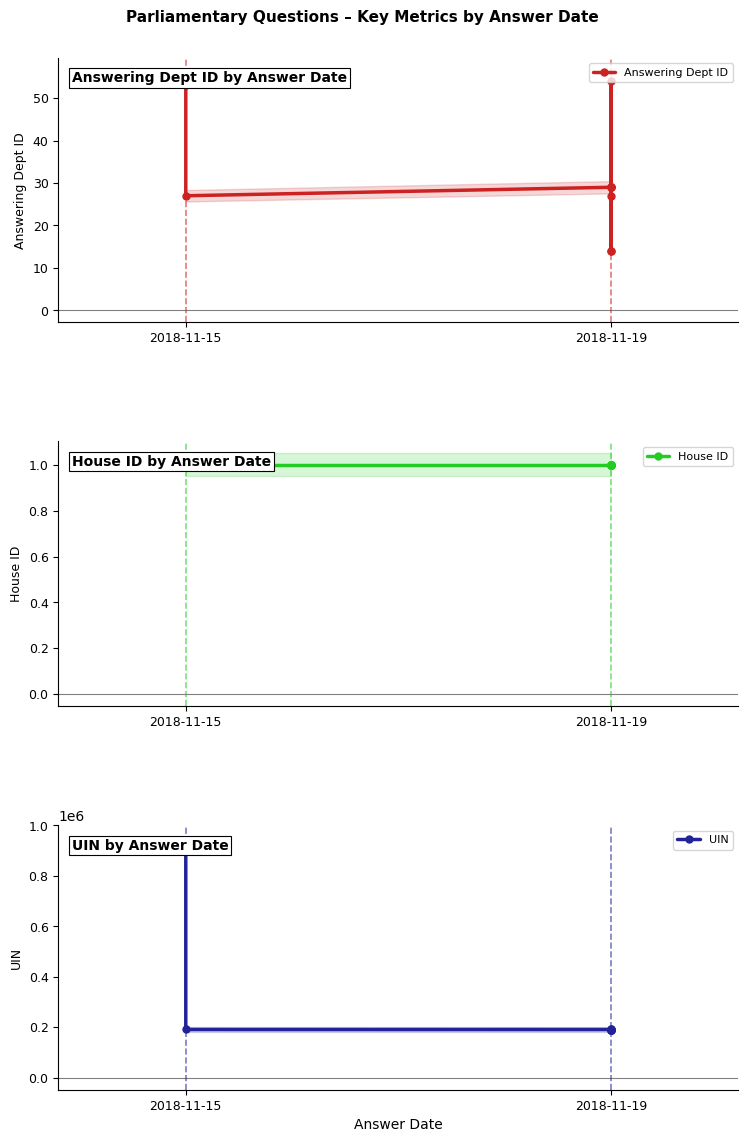

At how many categories does at least one series exceed 557262?

1